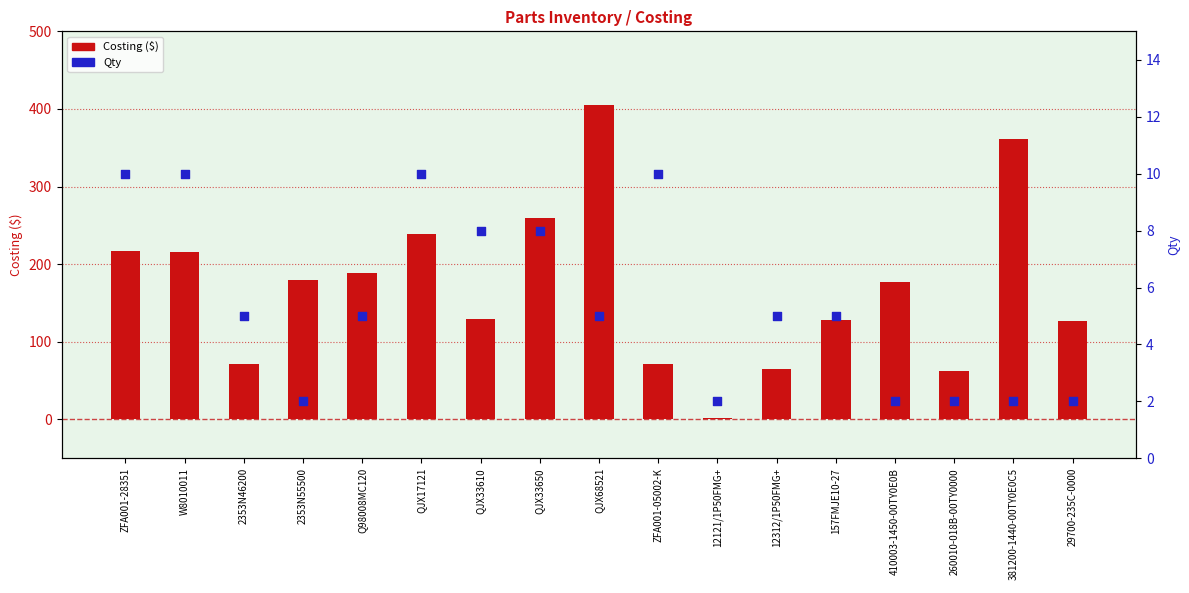

At how many categories does at least one series exceed 17?

16